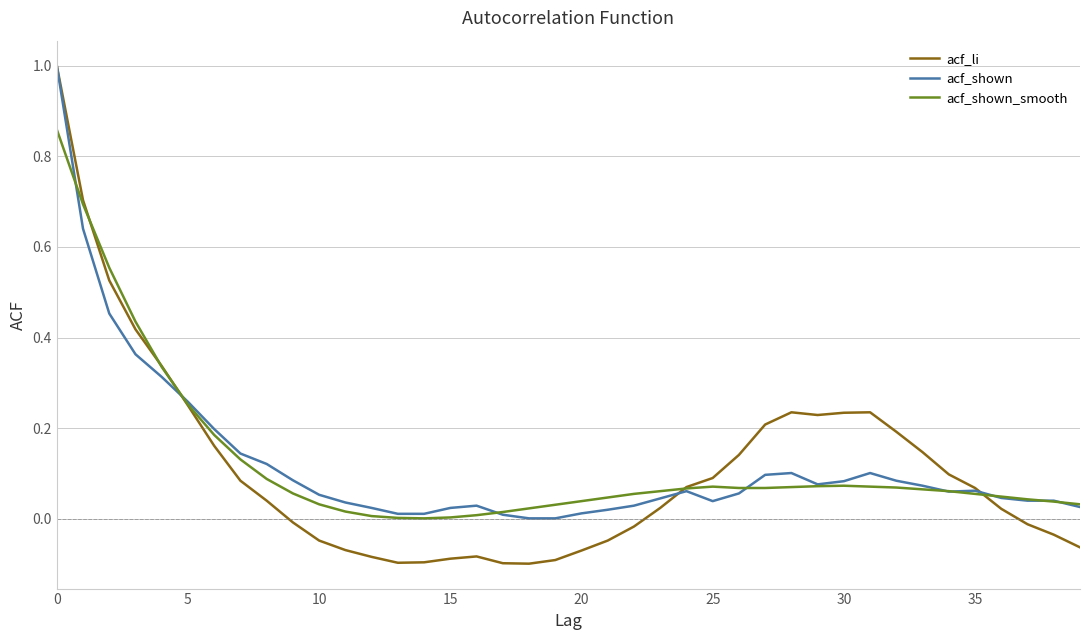

What is the maximum value shown in the chart?

1.0